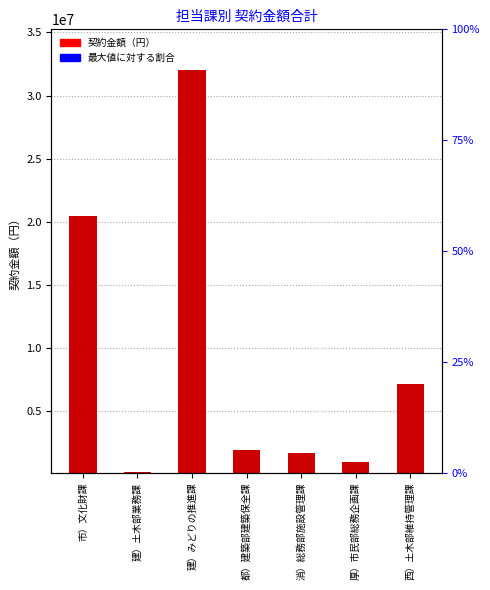

Read the value at 都）建築部建築保全課, to the nearest 100.

1914000